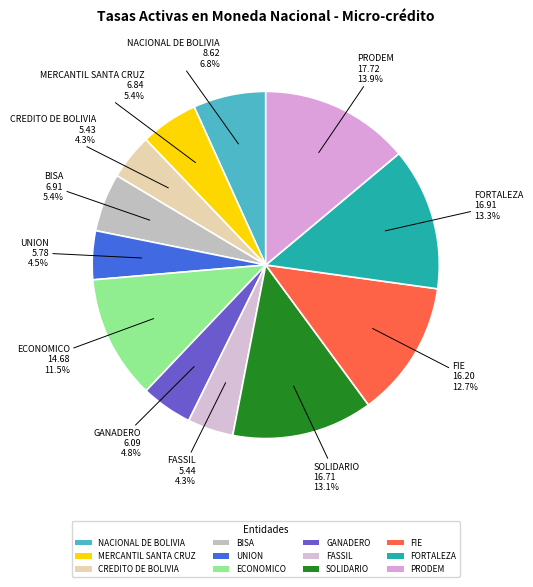

Is there any slice that represents more than half of the pie?

No